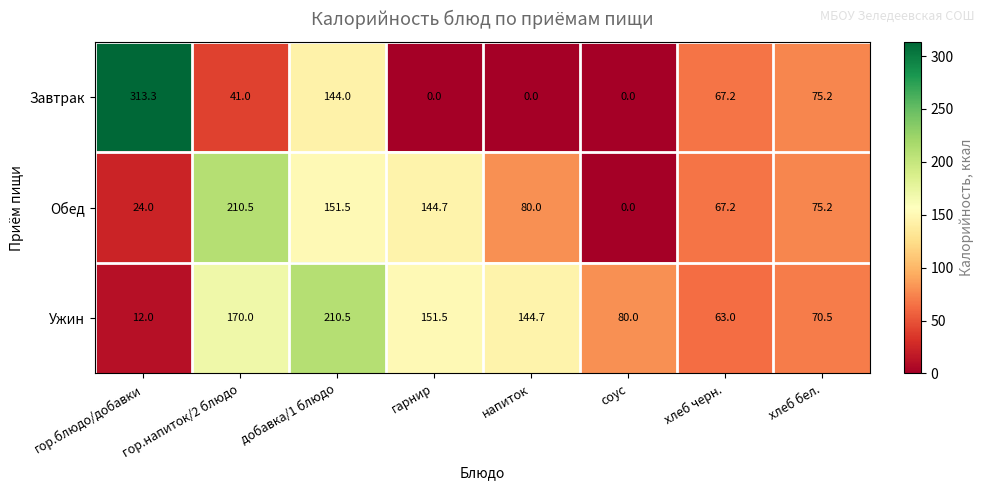

Which label corresponds to the largest value in the chart?

гор.блюдо/добавки